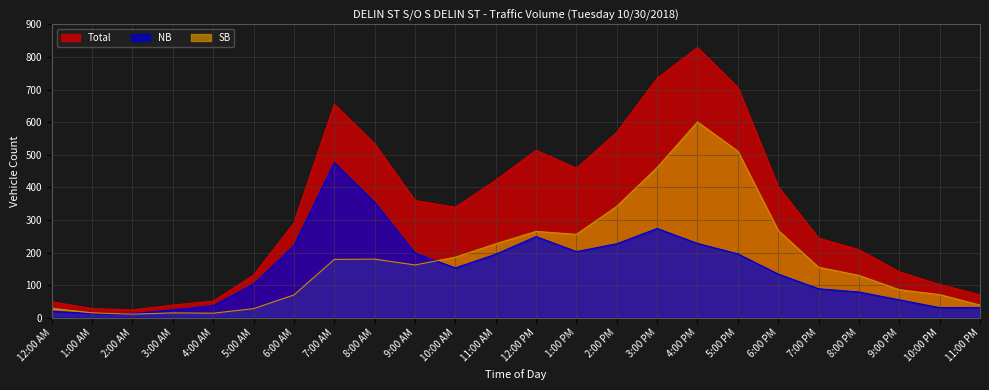

What position from the left is 2:00 AM?

3